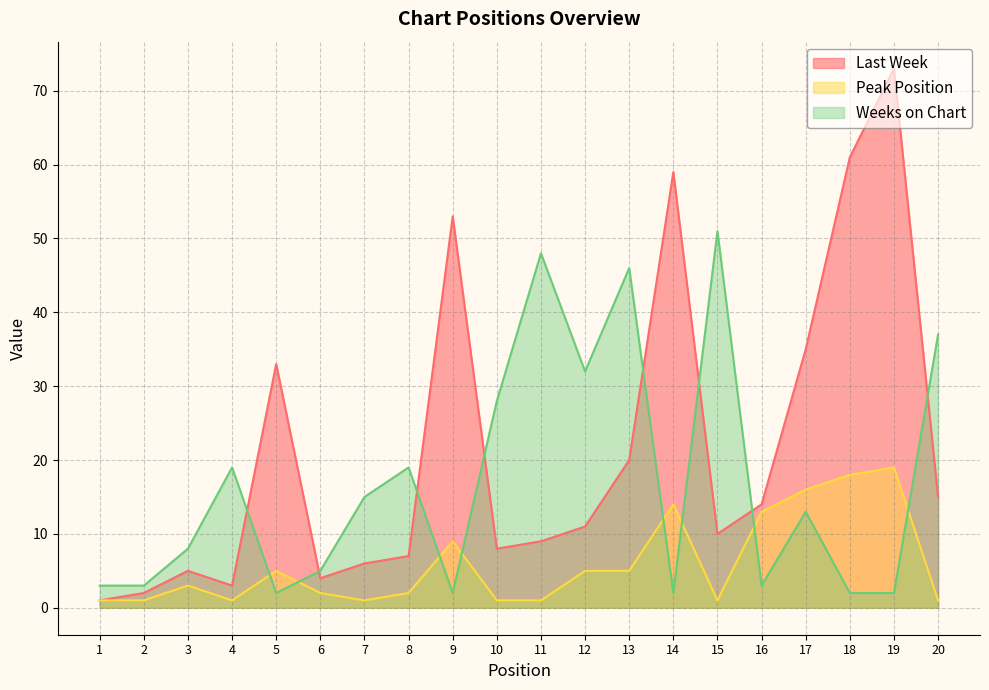

True or false: Weeks on Chart and Last Week intersect in this chart.

True